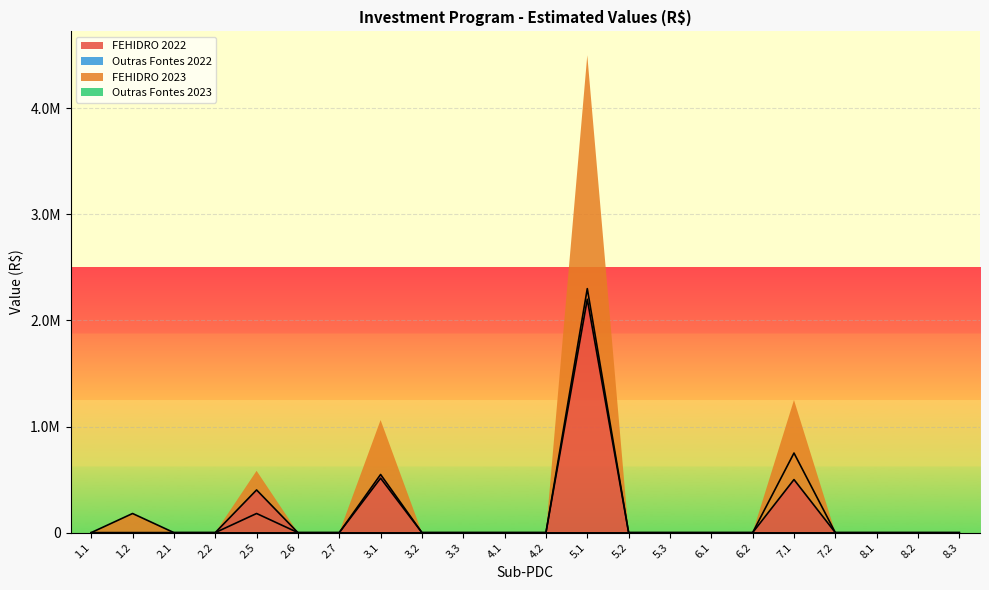

List the labels in order of FEHIDRO 2022 value, smallest first.

1.1, 1.2, 2.1, 2.2, 2.6, 2.7, 3.2, 3.3, 4.1, 4.2, 5.2, 5.3, 6.1, 6.2, 7.2, 8.1, 8.2, 8.3, 2.5, 7.1, 3.1, 5.1